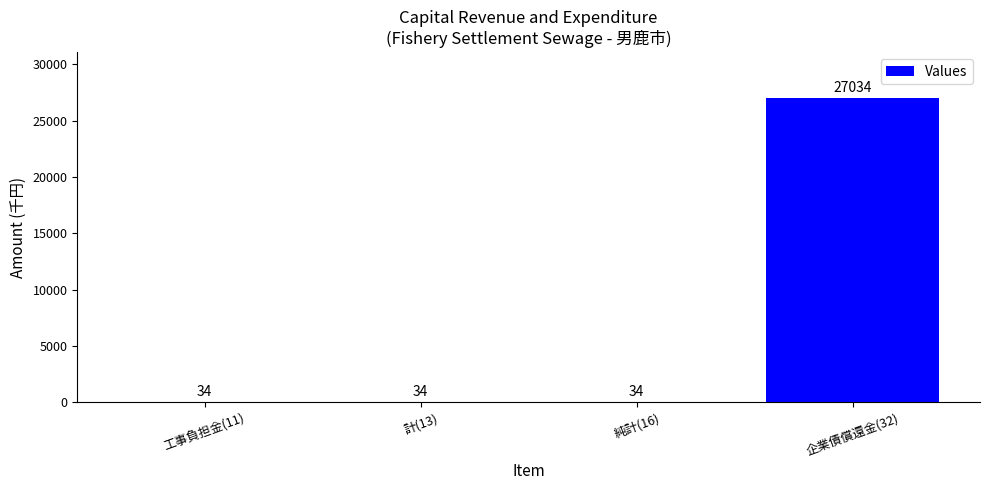

Reading right to left, what are all the values shown in this chart?

27034	34	34	34